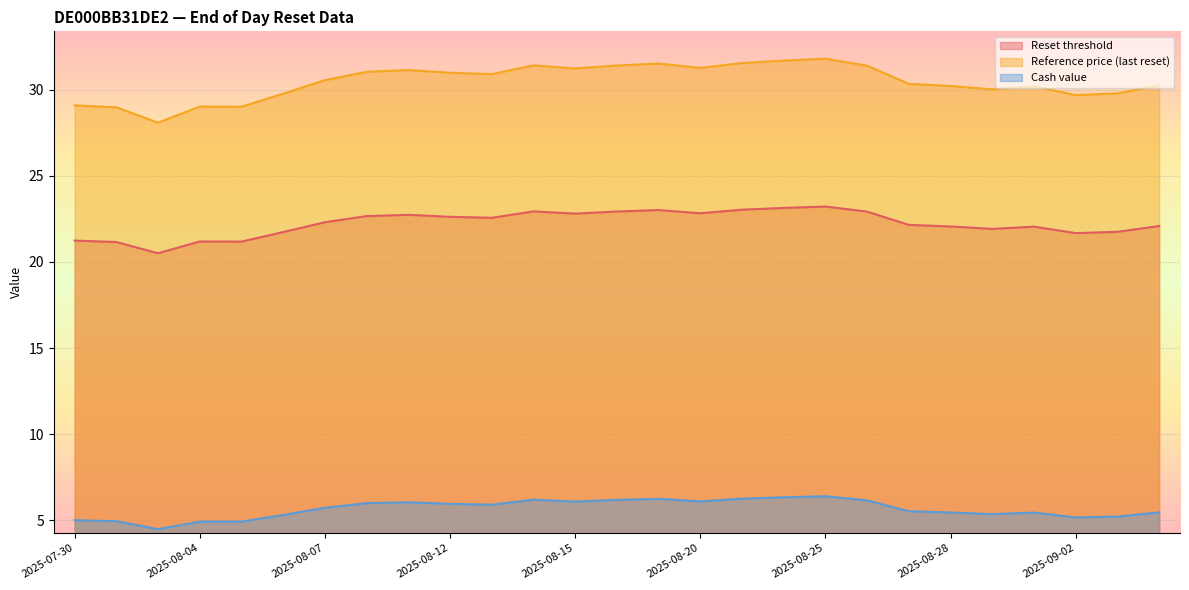

What position from the right is 2025-08-12?

18